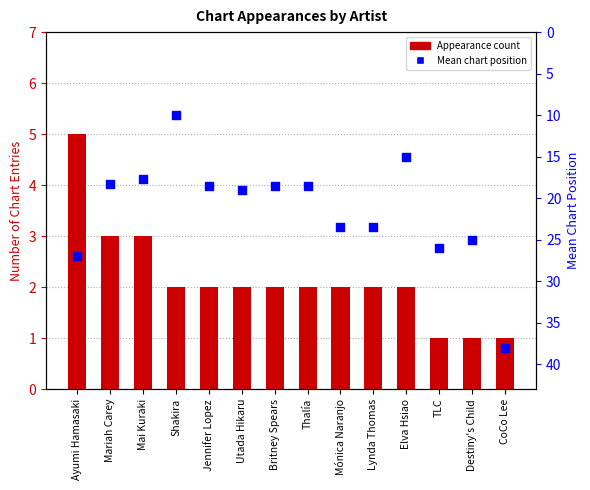

Which series has the largest total across all categories?

Mean chart position